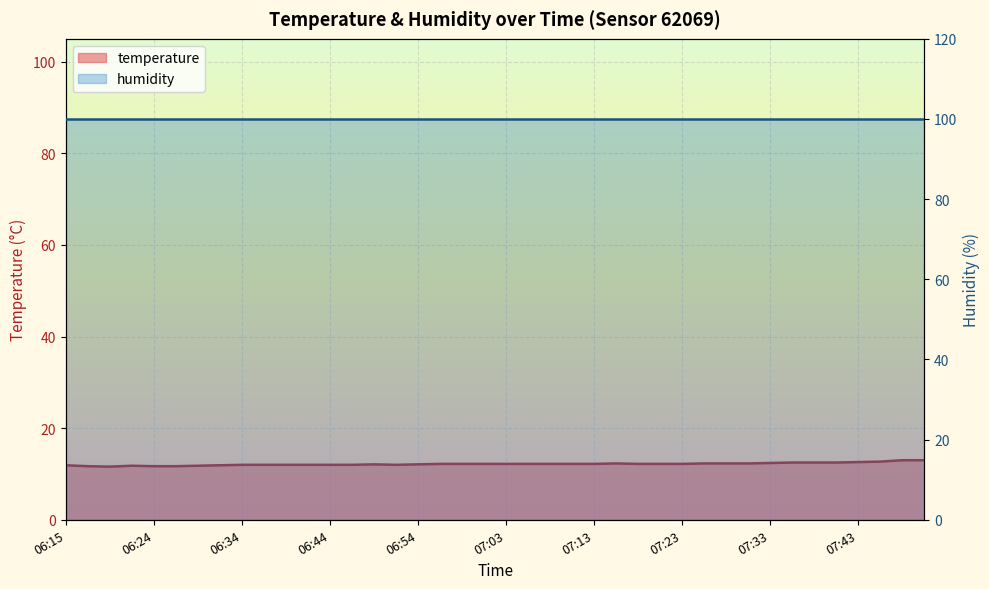

How many points are higher than both their immediate neighbors (excluding endpoints)?

3